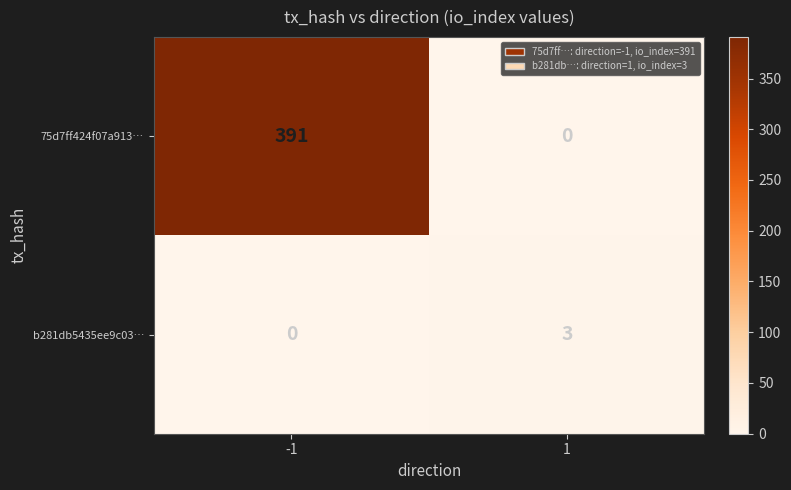

At which category is the sum across all series the highest?

-1